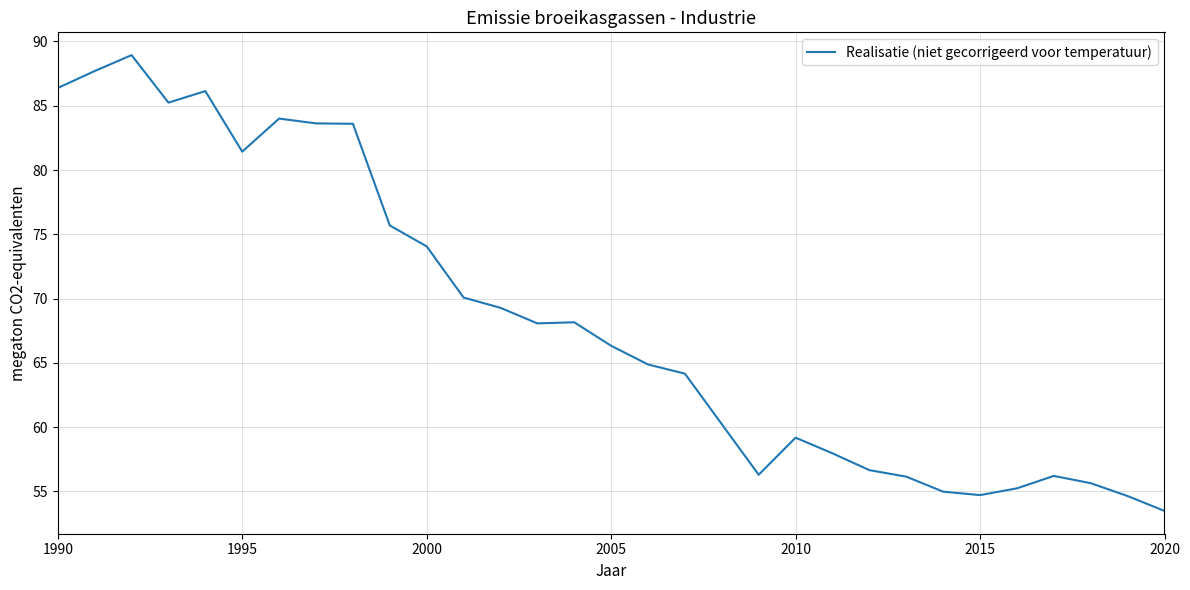

Count the number of values greater than 66.

16